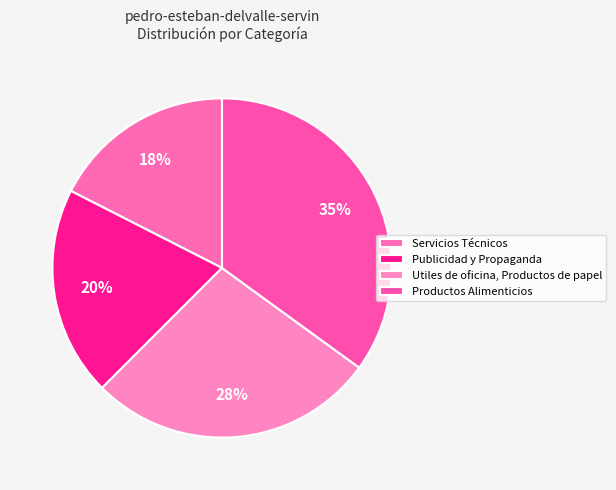

The Productos Alimenticios slice represents 35% of the pie. True or false?

True